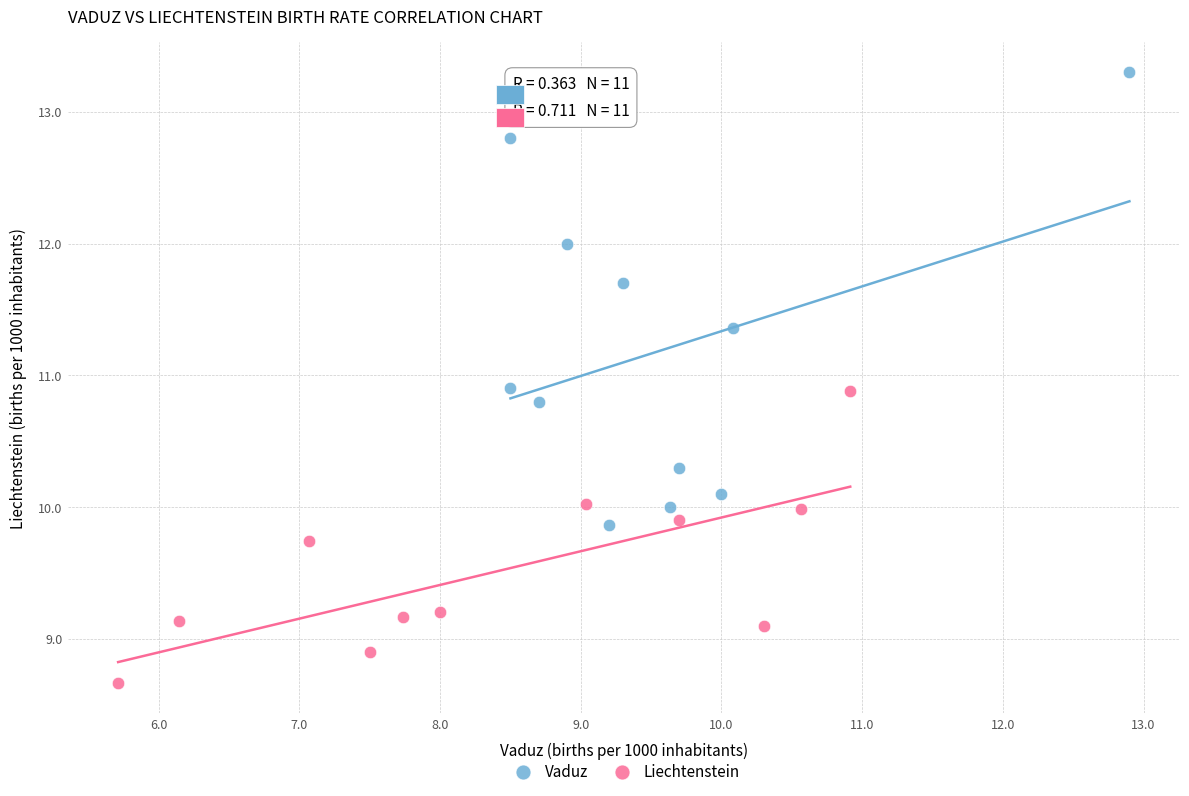

Which series reaches the minimum Y coordinate?

Liechtenstein